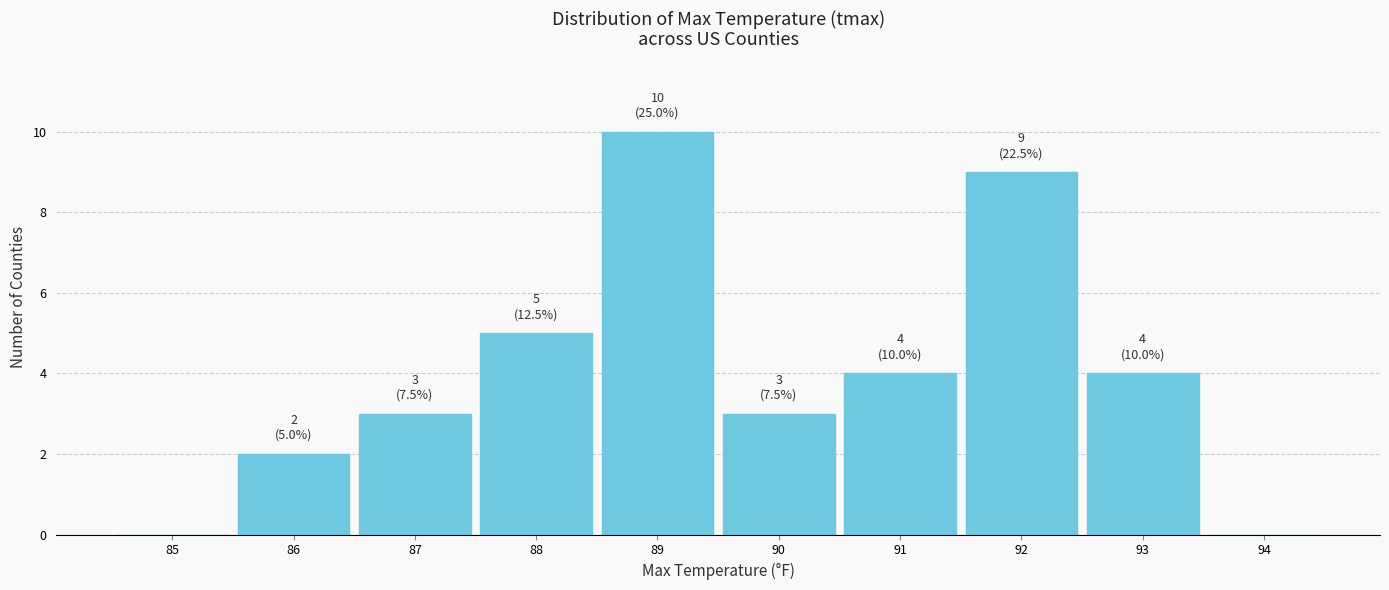

Which range on the x-axis has the tallest bar?

88.5 to 89.5